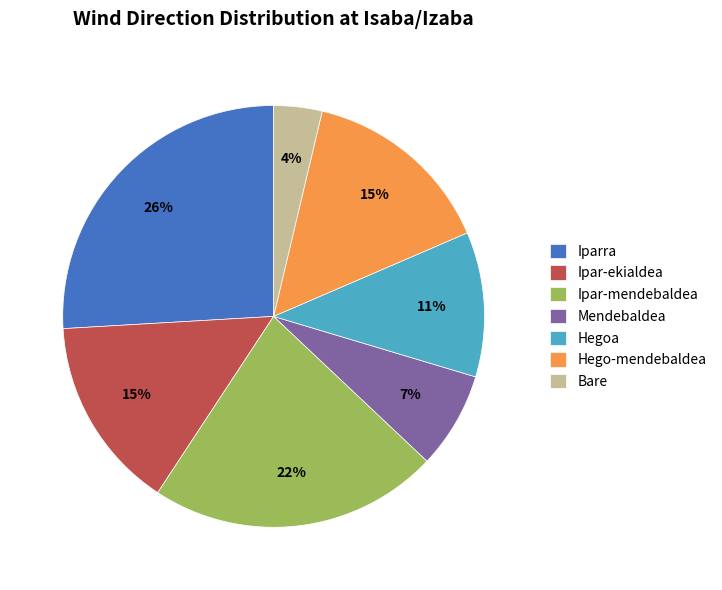

What is the ratio of the value at Hego-mendebaldea to the value at Iparra?

0.6